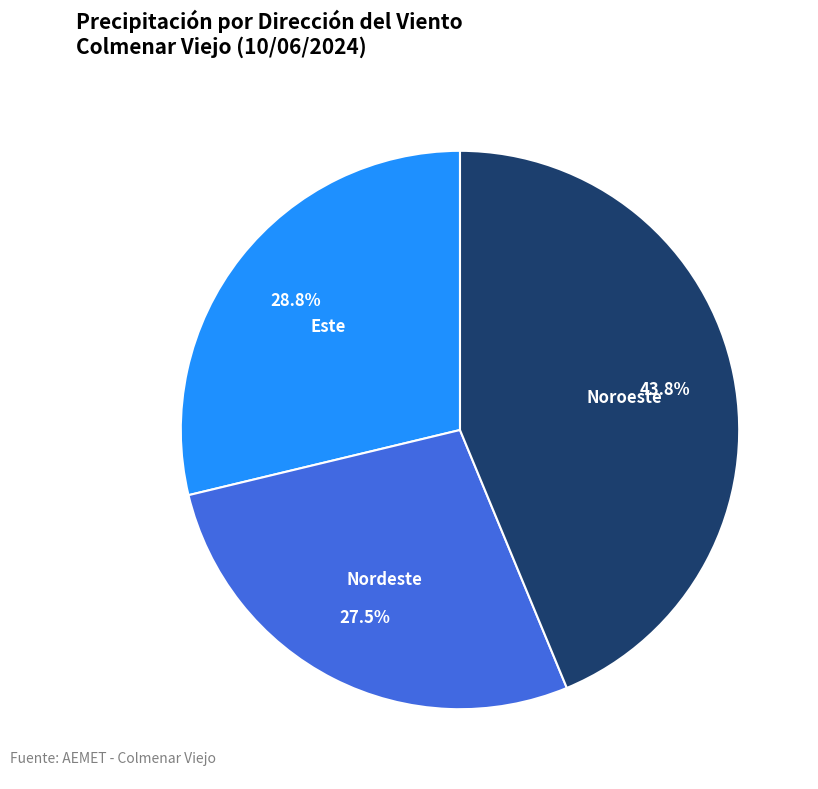

How many slices are in this pie chart?

3